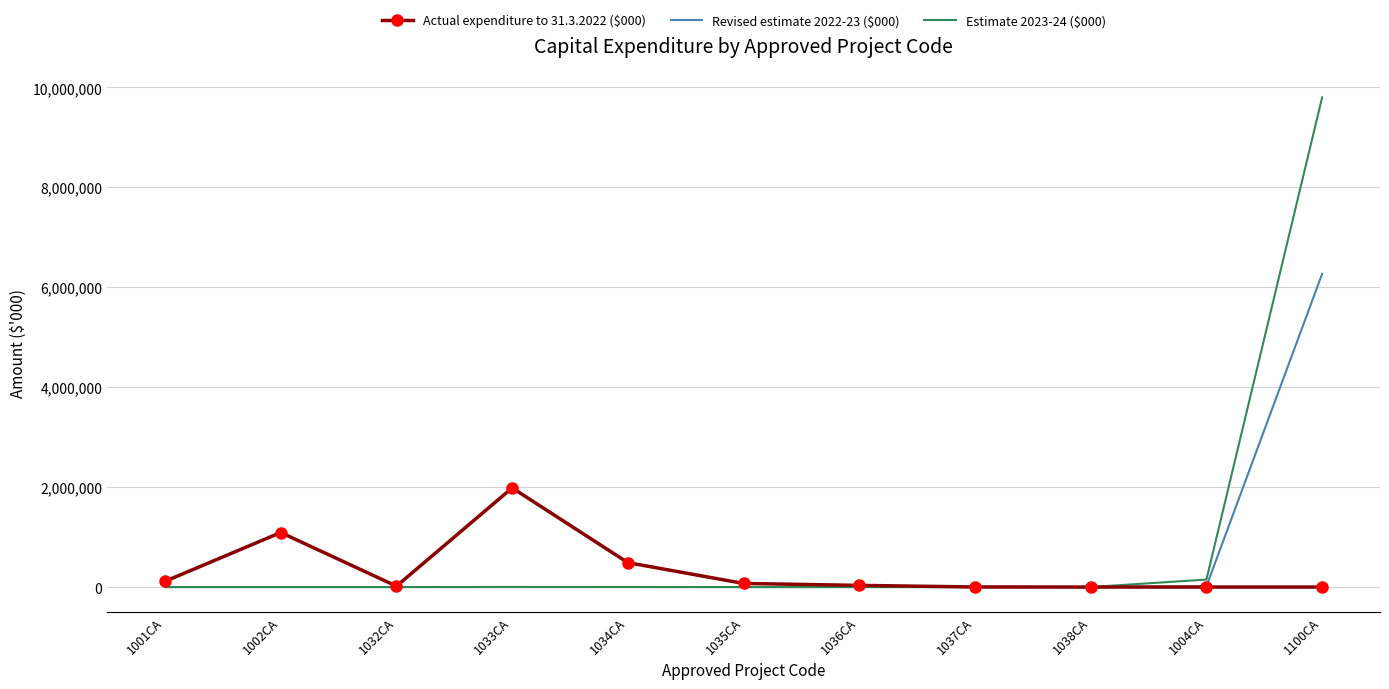

Which series has the largest total across all categories?

Estimate 2023-24 ($000)